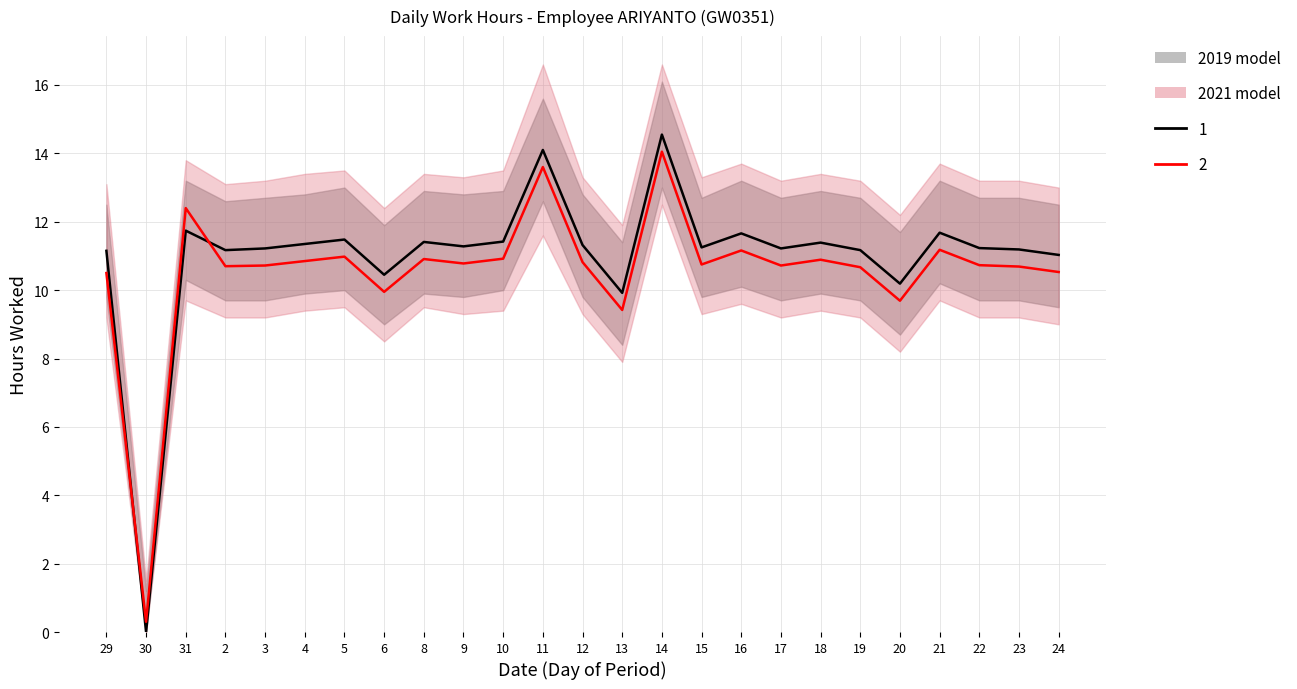

True or false: the data shows 0.0 at 30.

True